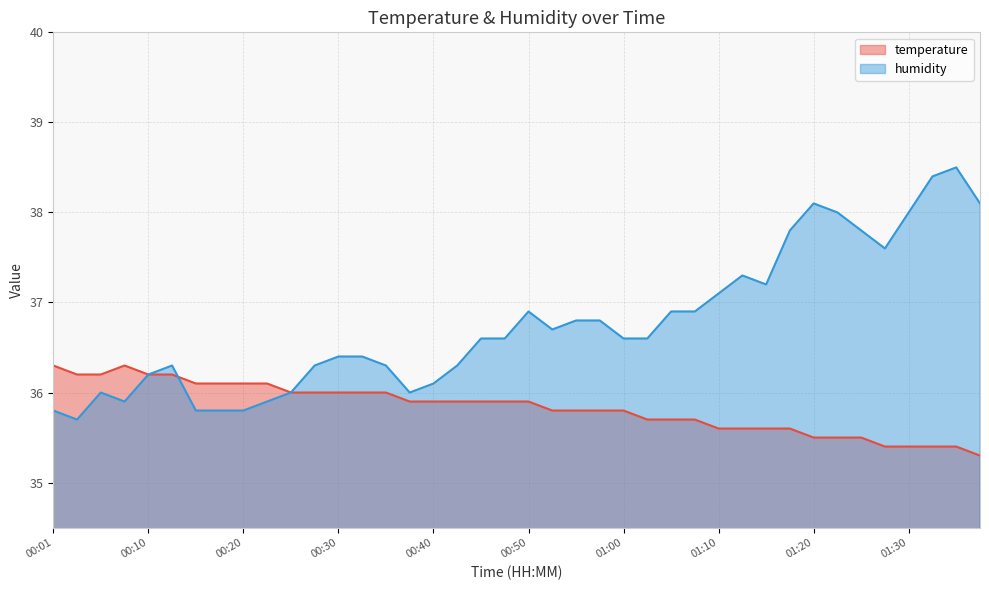

True or false: temperature and humidity intersect in this chart.

True